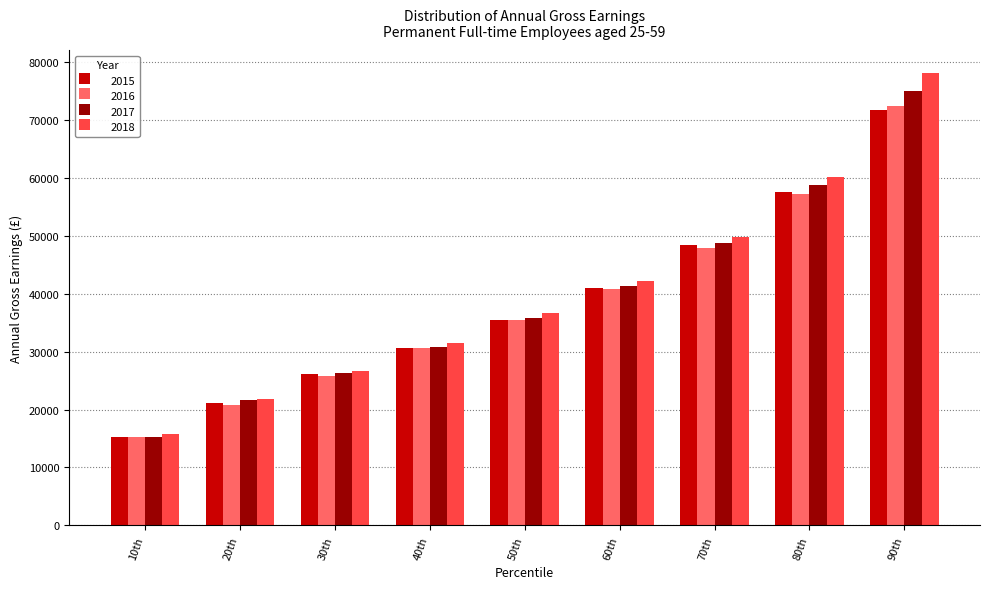

Which series changed the most between 40th and 80th?

2018